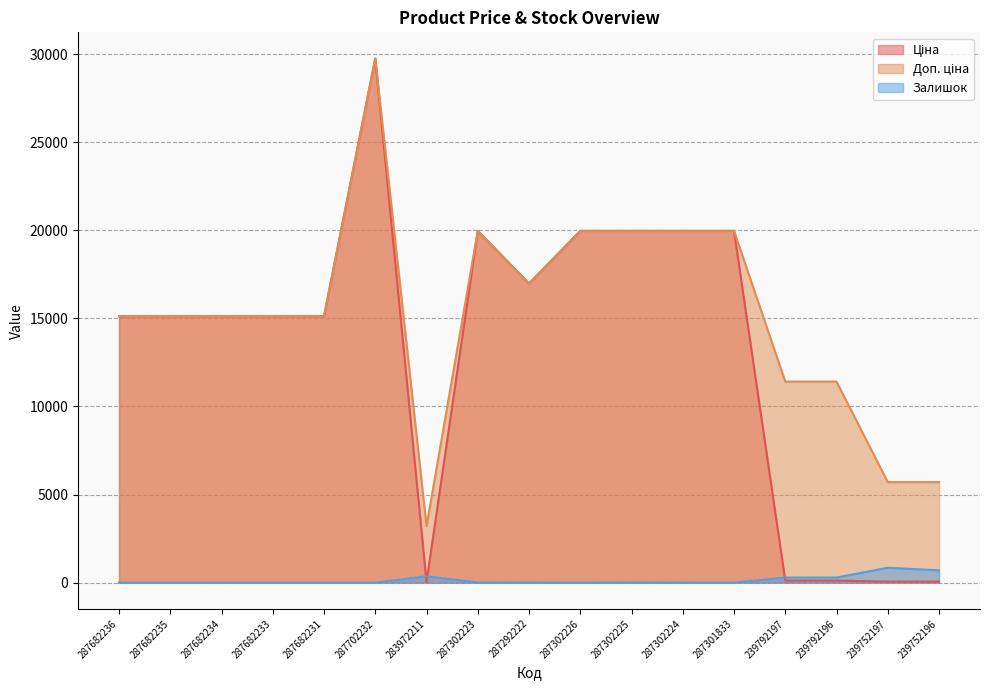

What is the total value across all series at 283972211?

3597.1